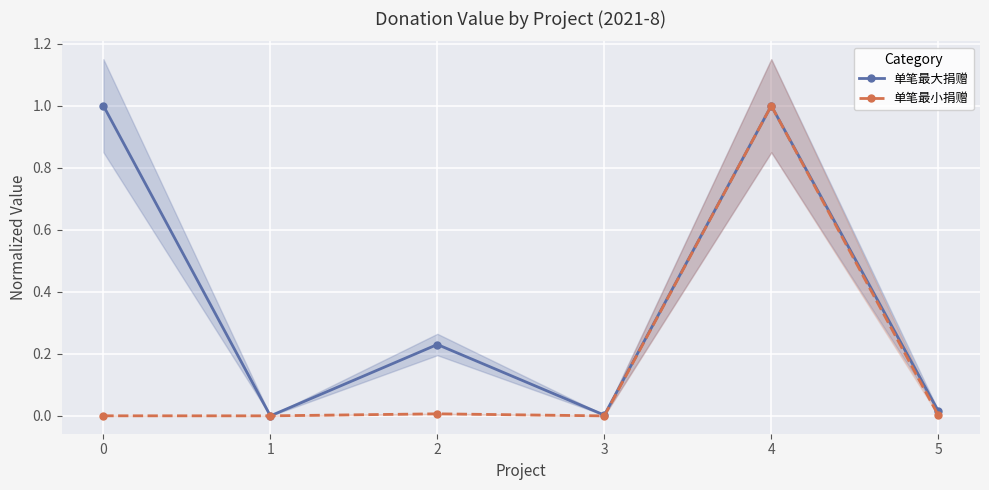

At which category is the sum across all series the highest?

4